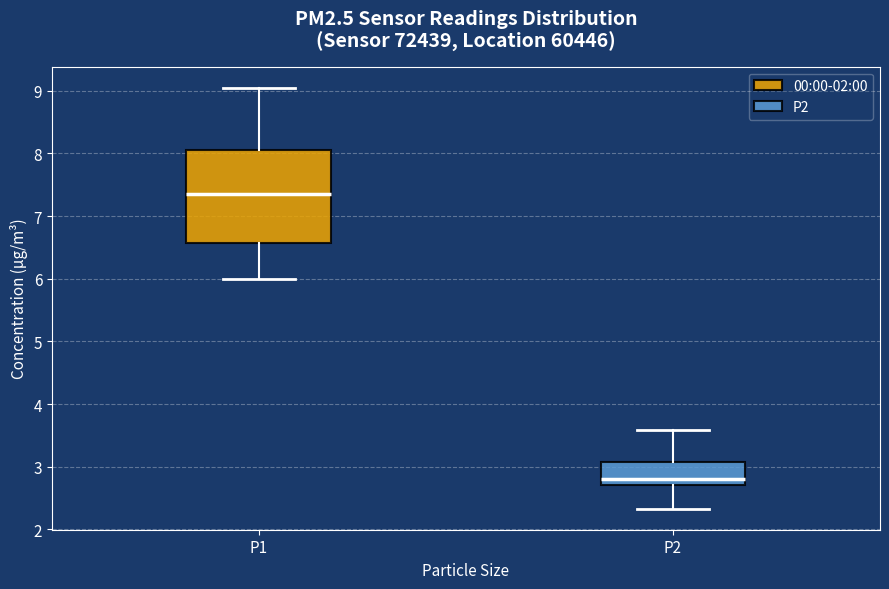

Reading left to right, transcribe this box plot: for each box, give where its median line is, the range the box spans, and where its two whiskers end, as read against the y-axis. The values are not printed on the chart, so give them approximately, as read against the axis.

P1: median 7.4, box 6.6 to 8.1, whiskers 6.0 to 9.1
P2: median 2.8, box 2.7 to 3.1, whiskers 2.3 to 3.6